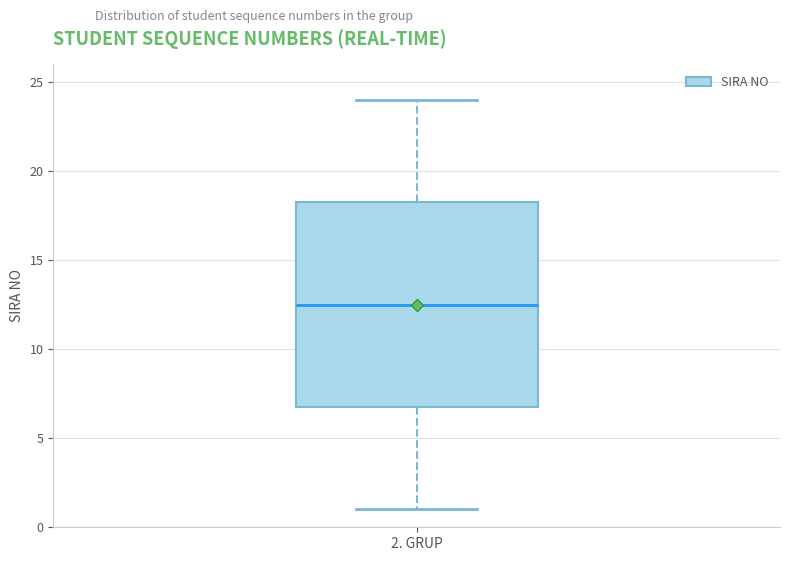

Where does the lower whisker of the box for 2. GRUP end on the y-axis? The values are not printed on the chart, so give them approximately, as read against the axis.

1.0